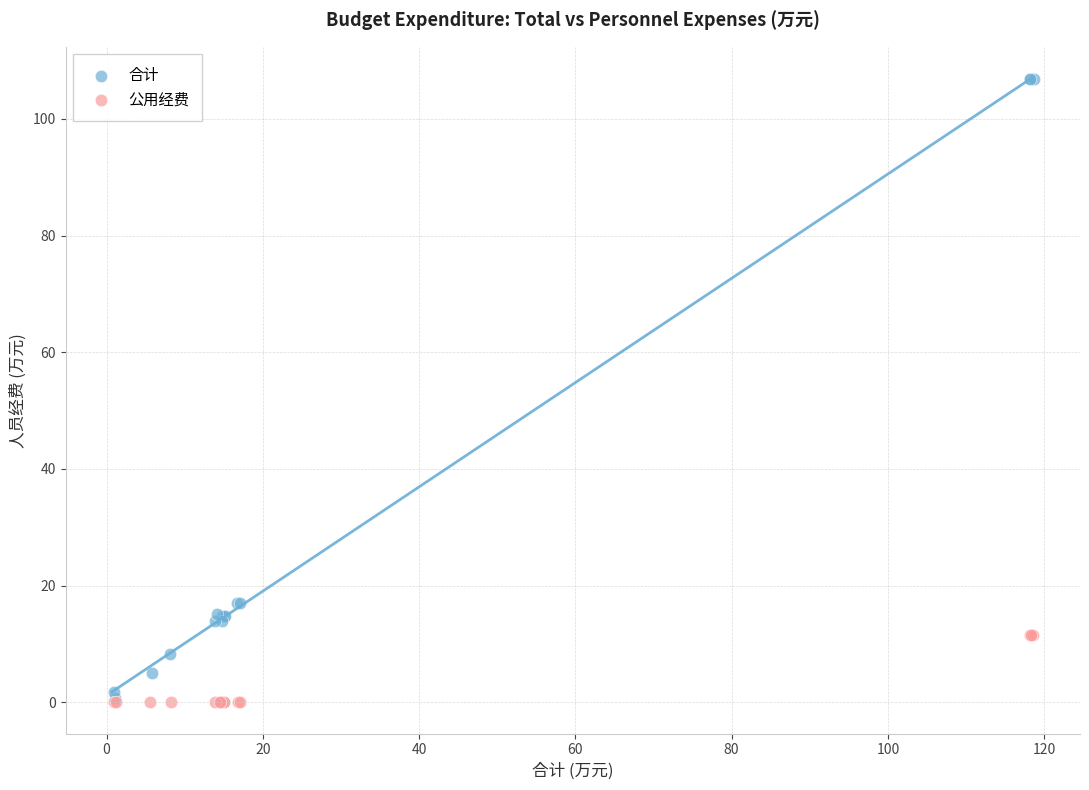

Which series has the widest spread of Y values?

合计